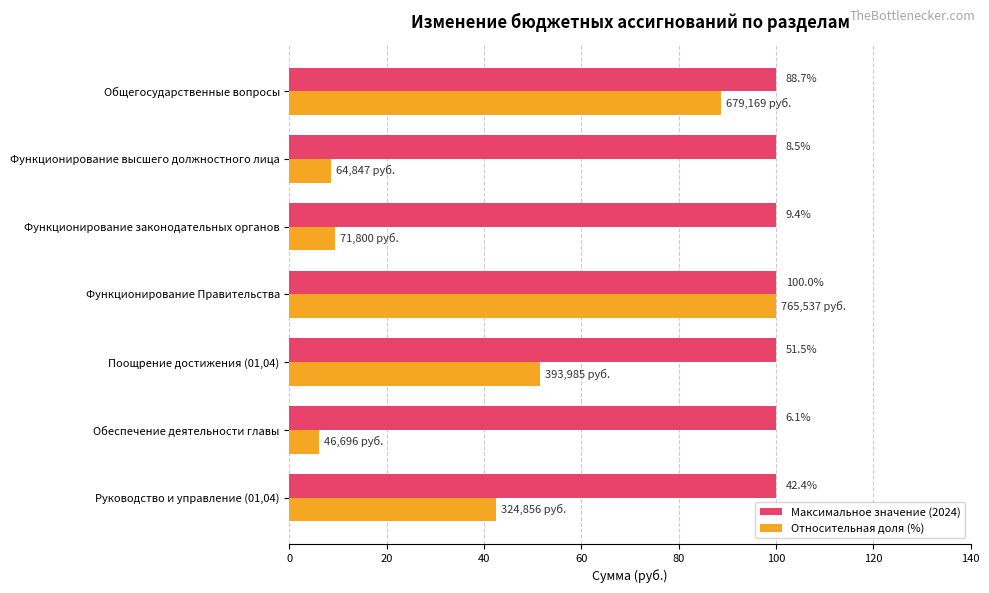

At Общегосударственные вопросы, list the series in order from smallest to largest.

Относительная доля (%), Максимальное значение (2024)